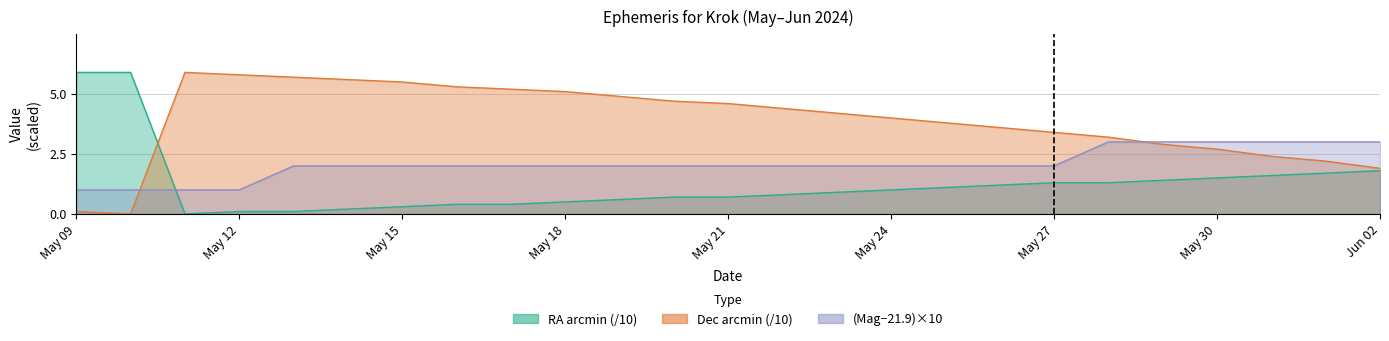

How many distinct data groups are displayed?

3